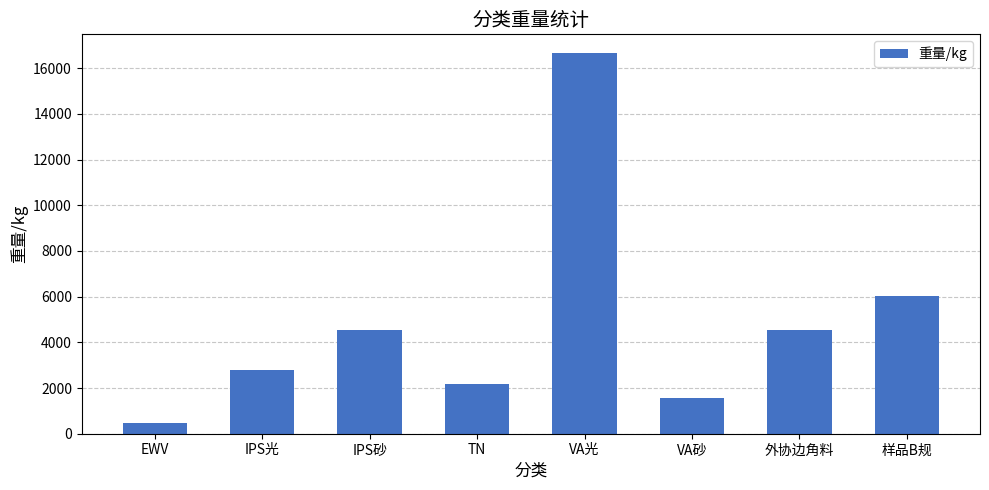

The value at 样品B规 is 6026.0. True or false?

True